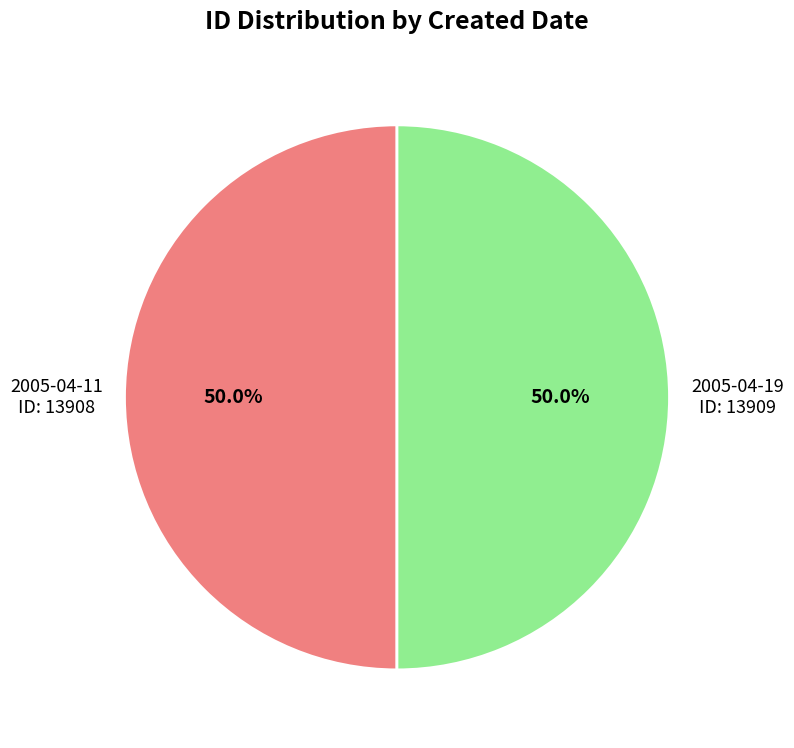

Approximately how many times larger is the value at 2005-04-11 compared to 2005-04-19?

1.0